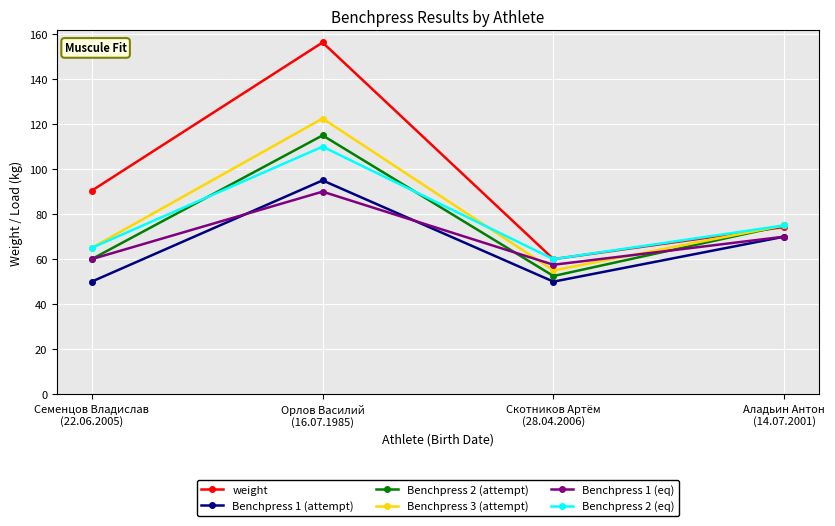

How many interior local peaks does the weight series have?

1